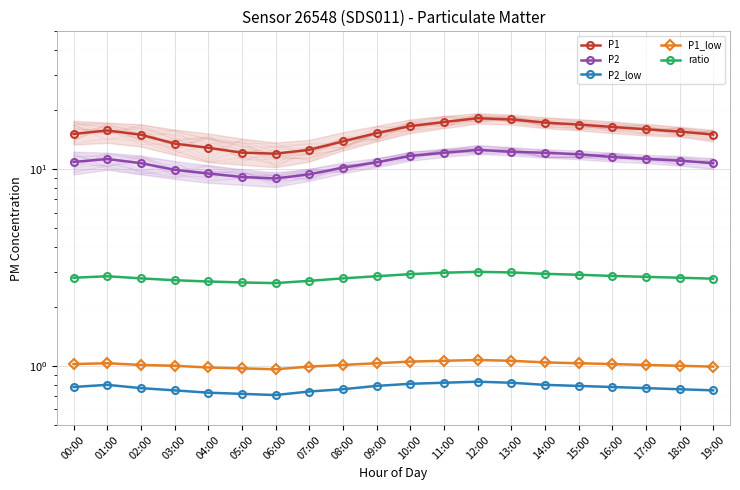

Between 17:00 and 06:00, which is larger?

17:00